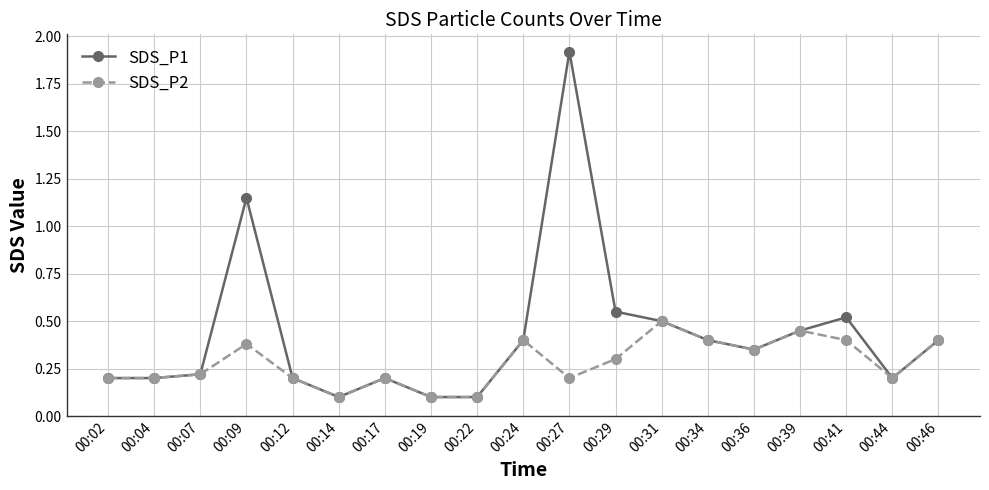

What is the total value across all series at 00:12?

0.4